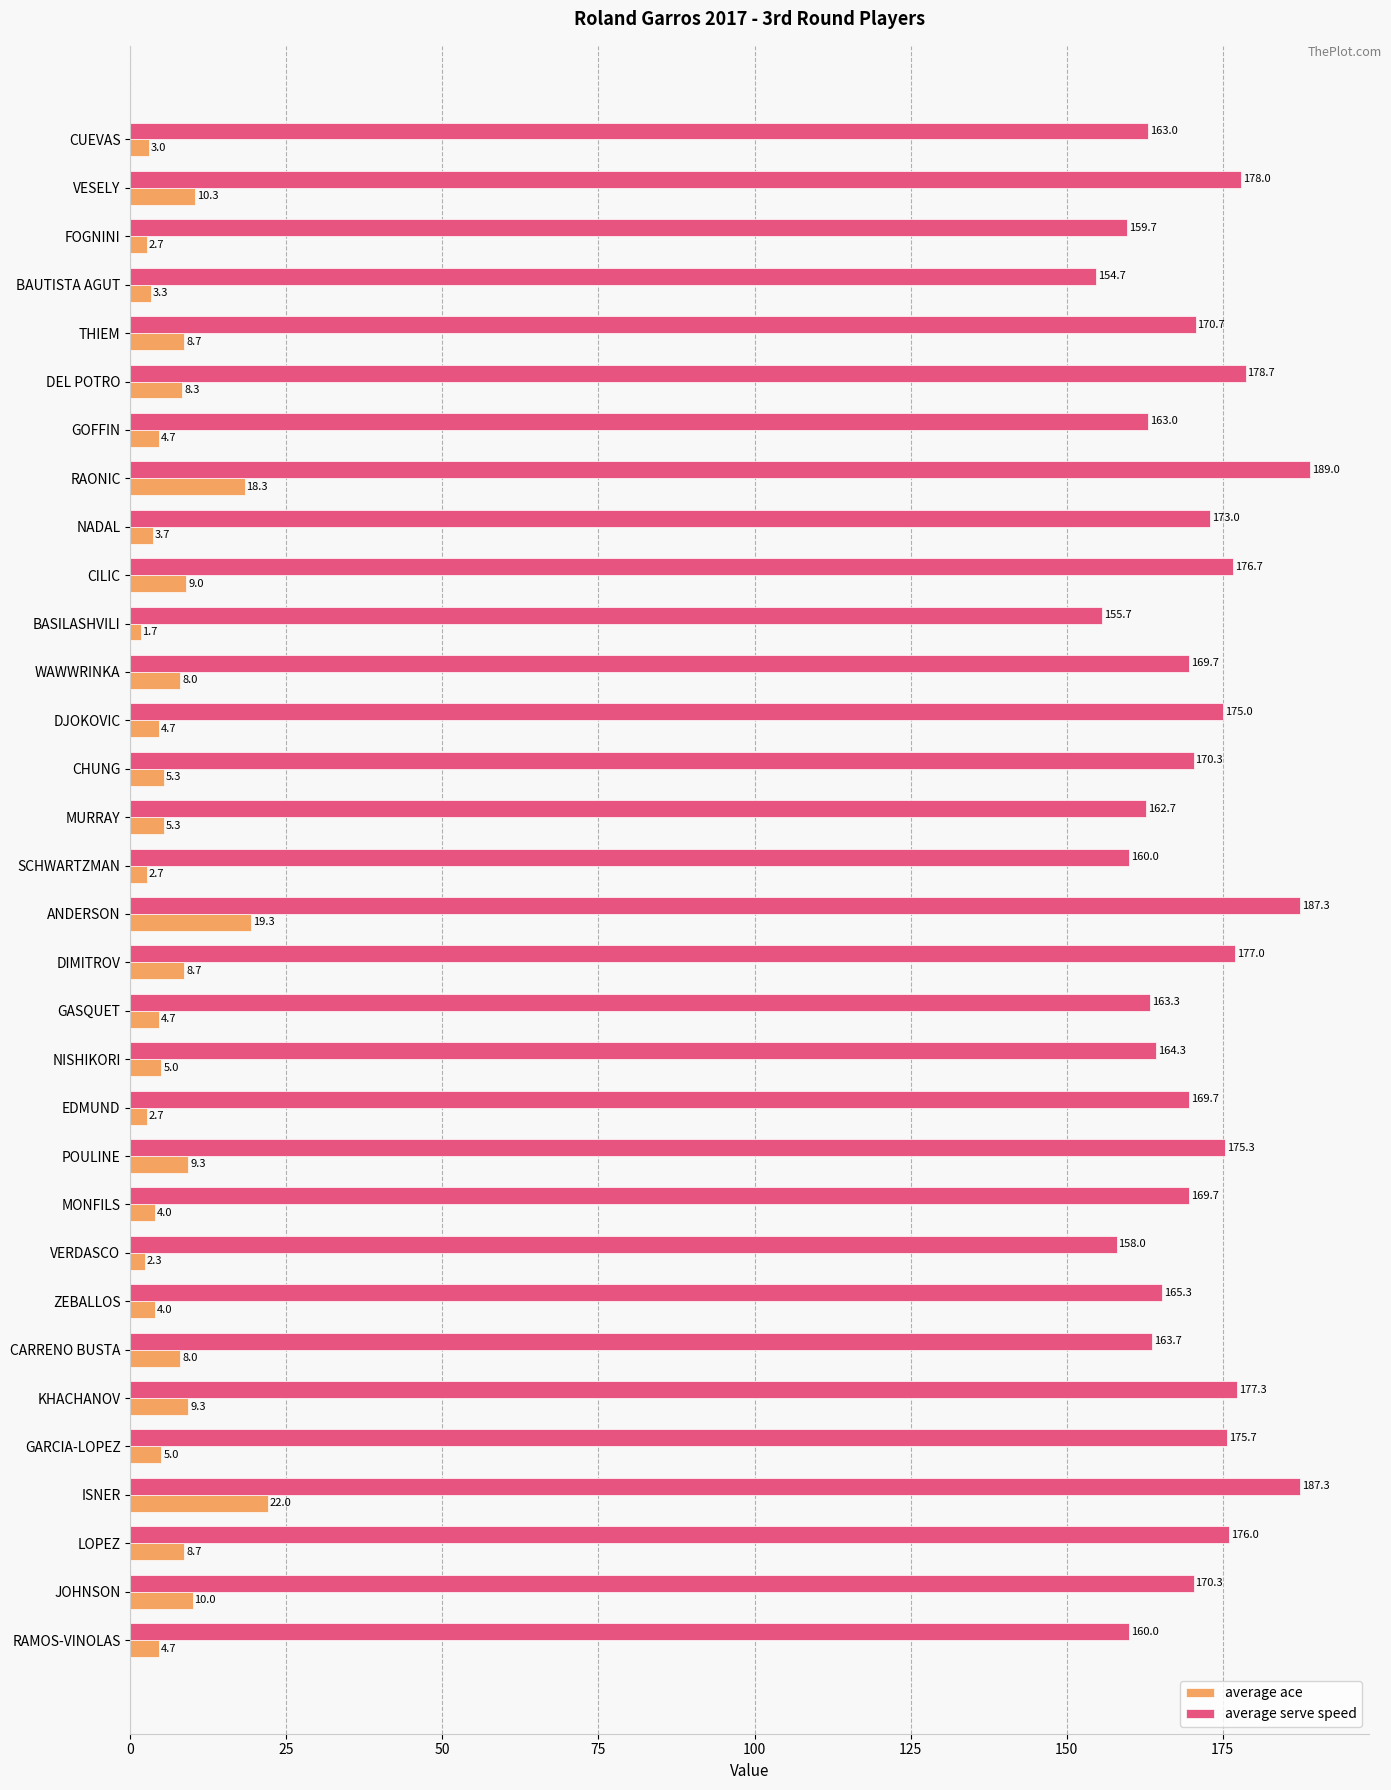

At which label is average serve speed closest to 171?

THIEM